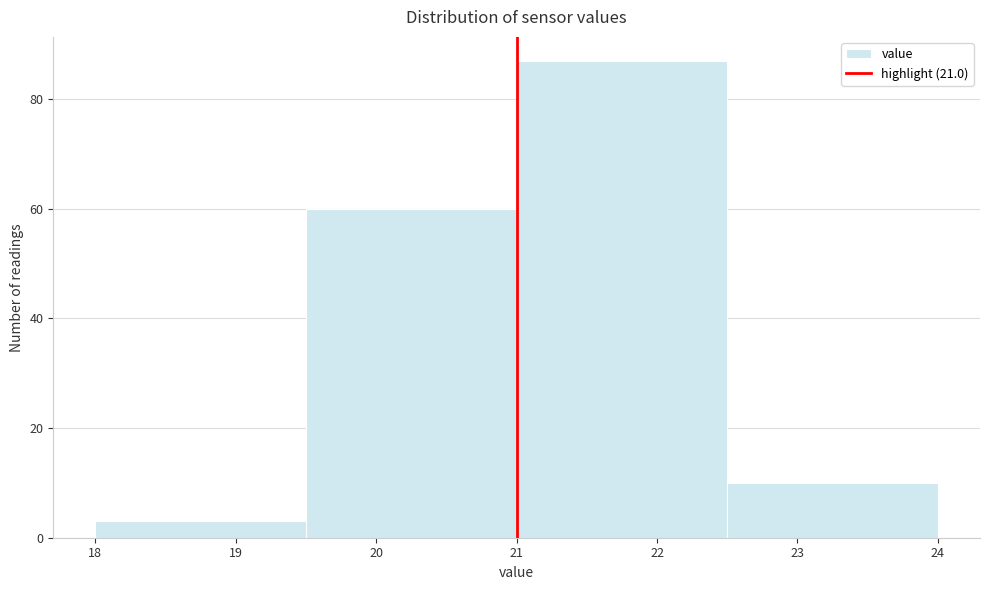

What is the height of the bar covering 22.5 to 24.0 on the x-axis? The values are not printed on the chart, so give them approximately, as read against the axis.

10